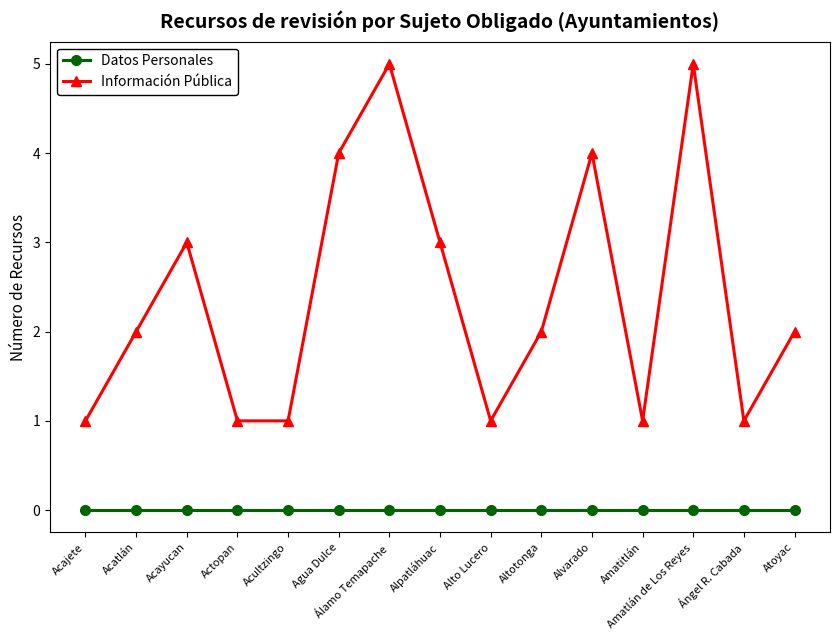

The value of Datos Personales at Actopan is 0. True or false?

True